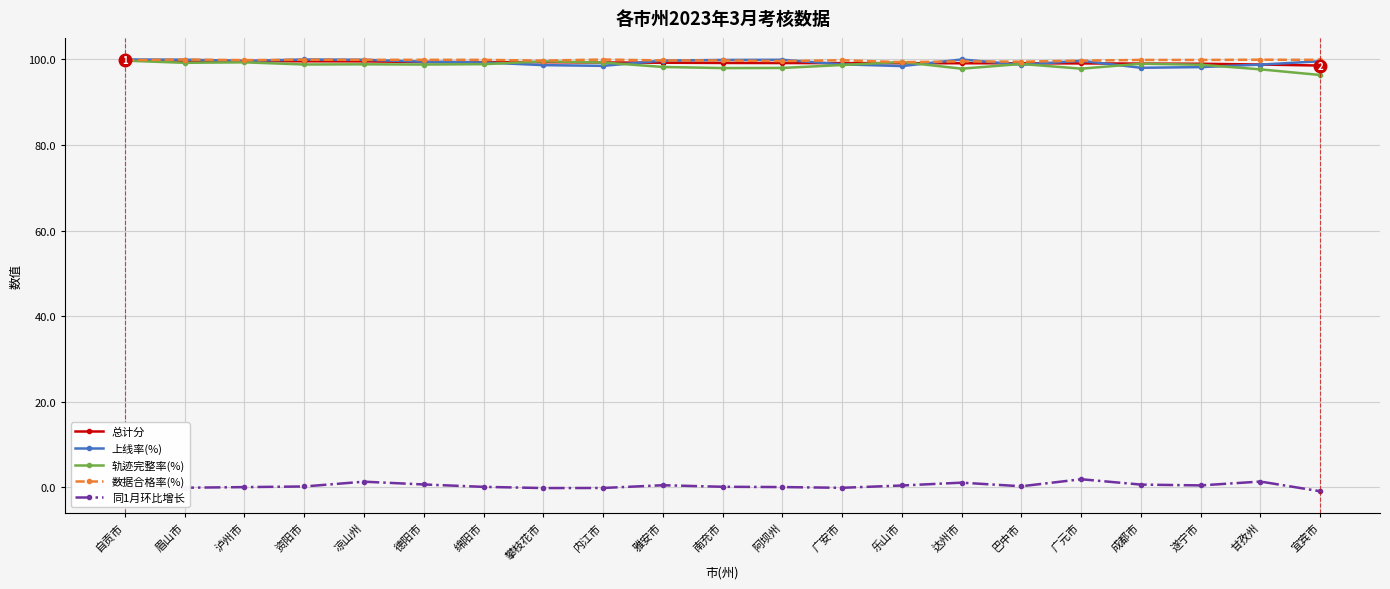

True or false: 上线率(%) has a value of 99.9 at 凉山州.

True